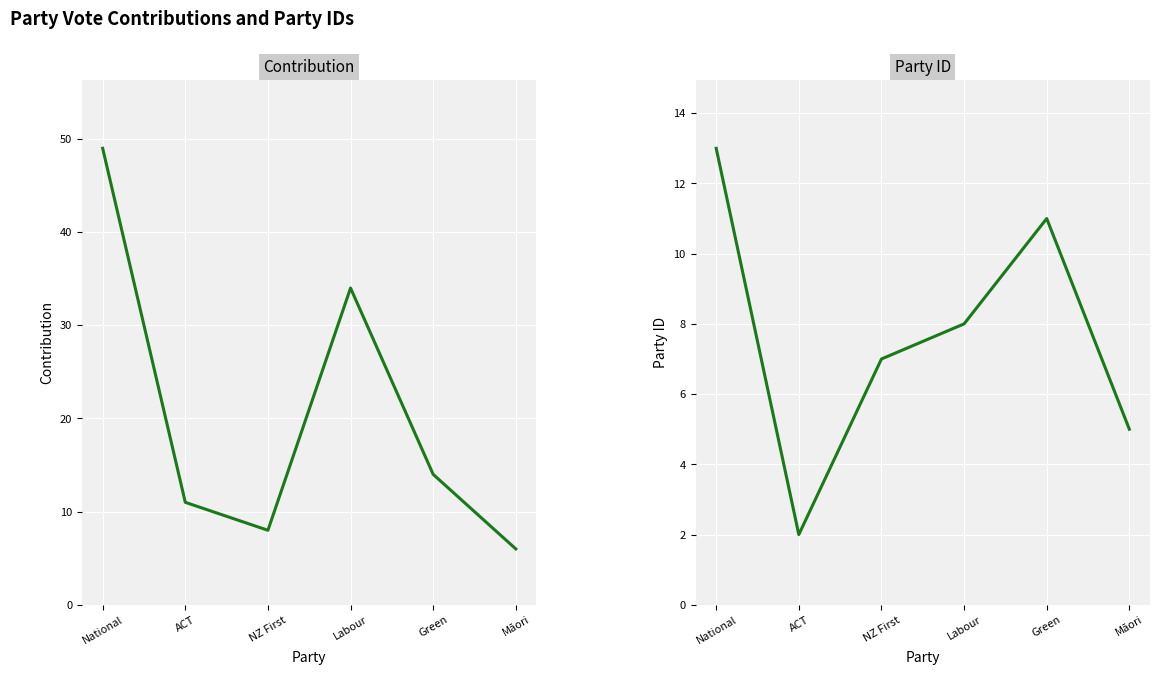

What is the sum of the contribution values at Māori and NZ First?

14